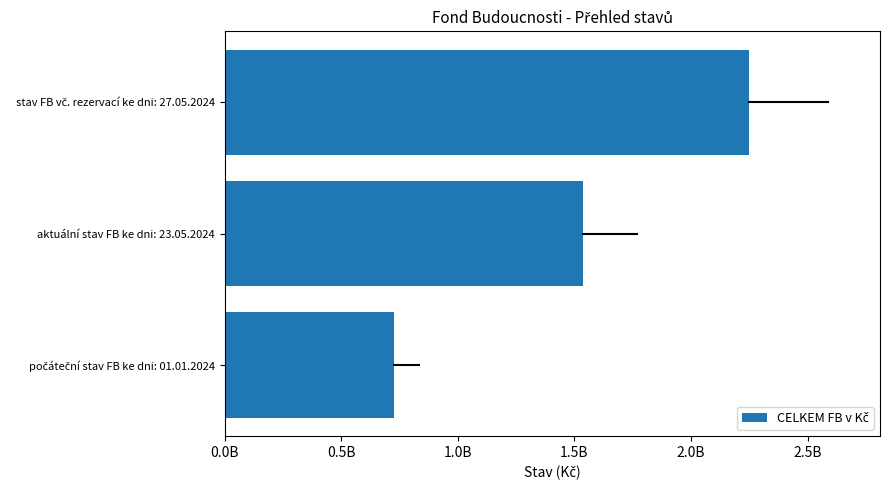

What is the greatest value displayed?

2248341893.3